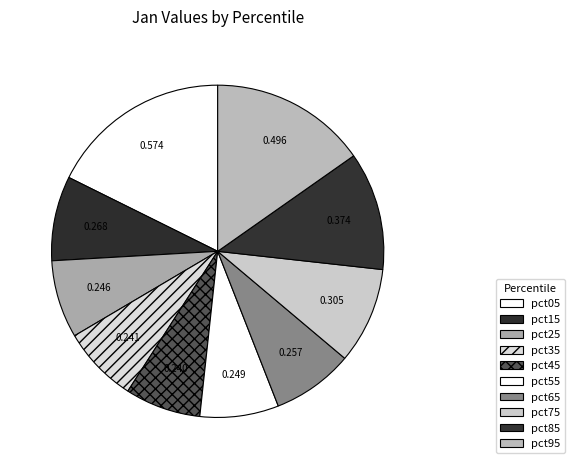

Rank the categories by value from lowest to highest.

pct45, pct35, pct25, pct55, pct65, pct15, pct75, pct85, pct95, pct05